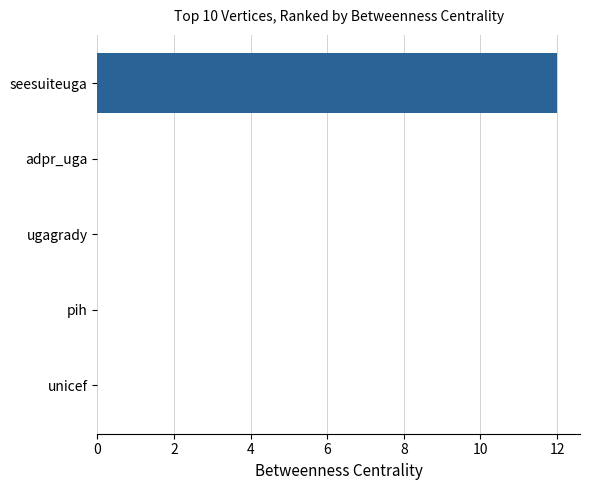

True or false: the data shows 0 at adpr_uga.

True